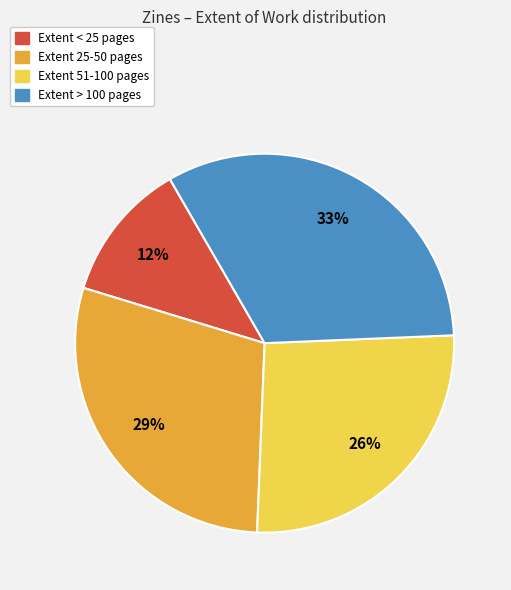

Is there any slice that represents more than half of the pie?

No